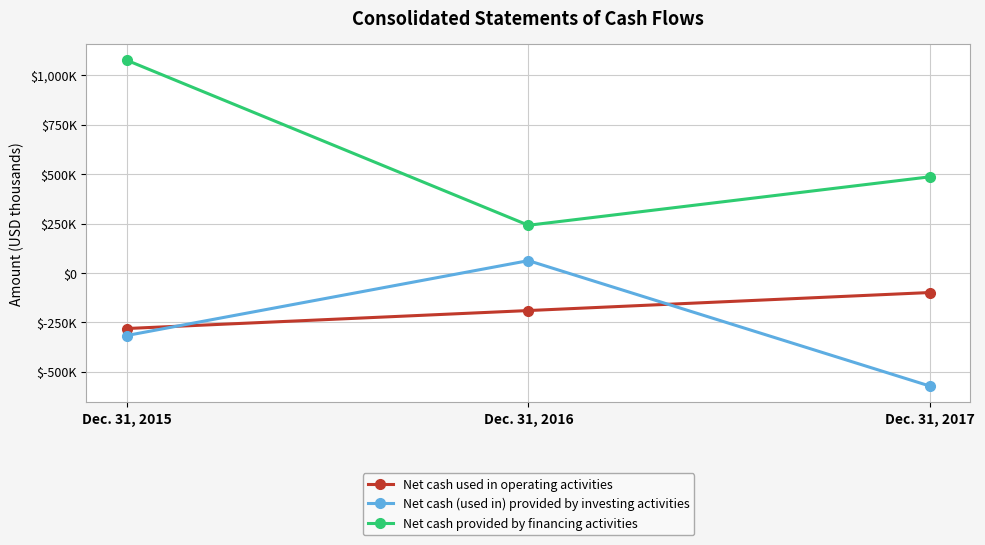

What is the maximum value shown in the chart?

1076174